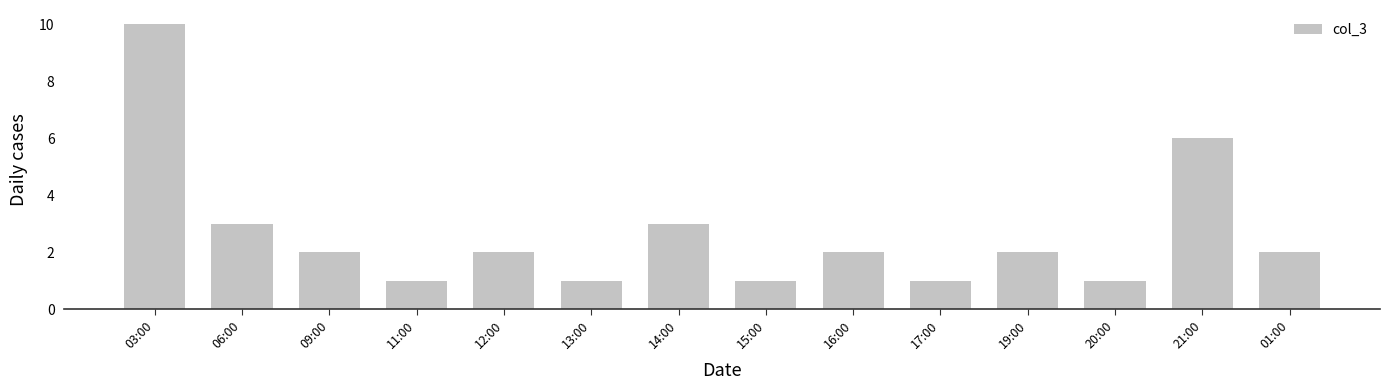

What is the label of the 5th bar from the left?

12:00